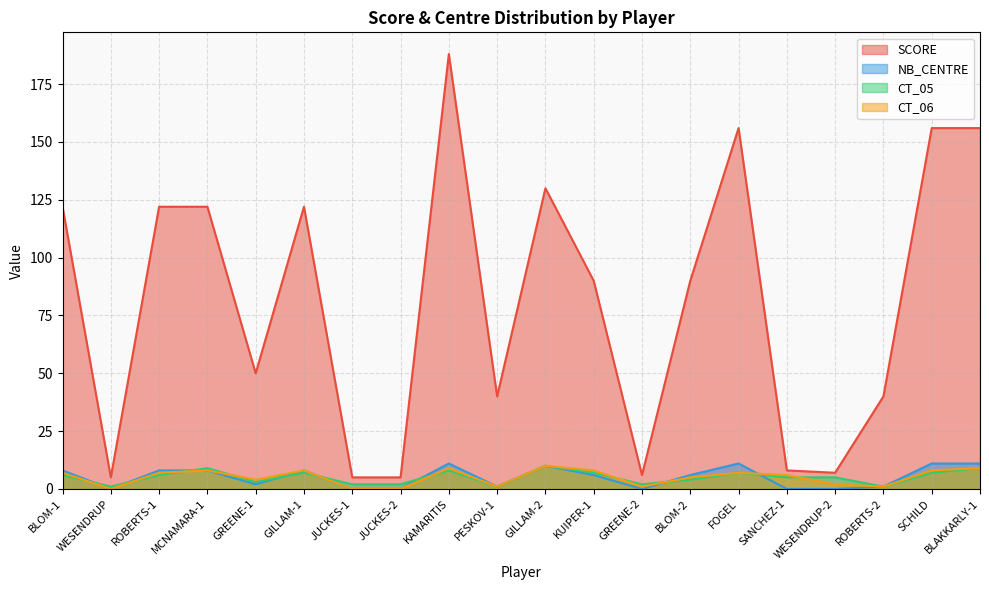

How many interior local peaks does the SCORE series have?

4